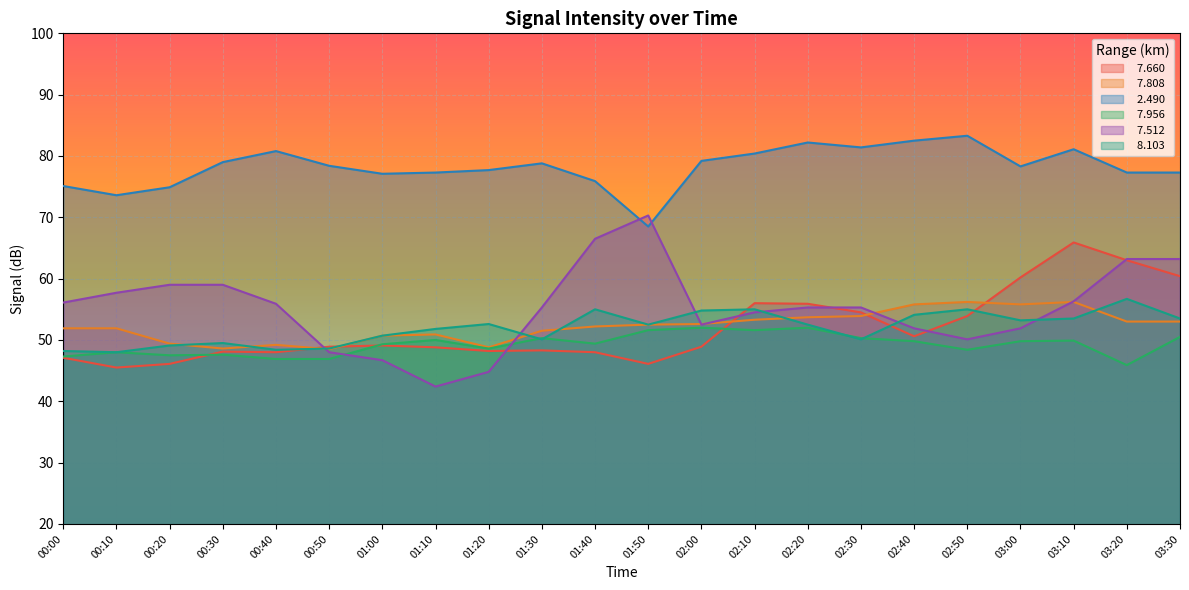

What is the difference between the maximum and minimum values in the   8.103 series?

8.7